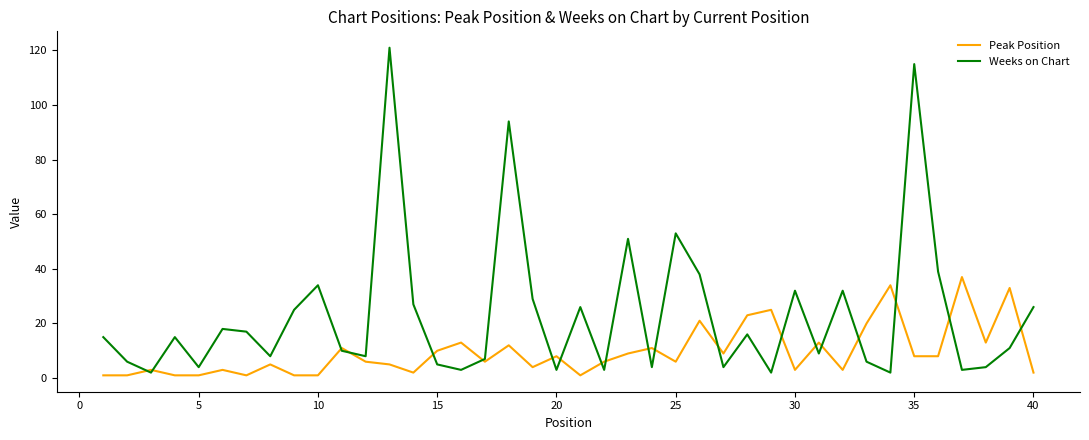

Rank the series by their maximum value, from highest to lowest.

Weeks on Chart, Peak Position